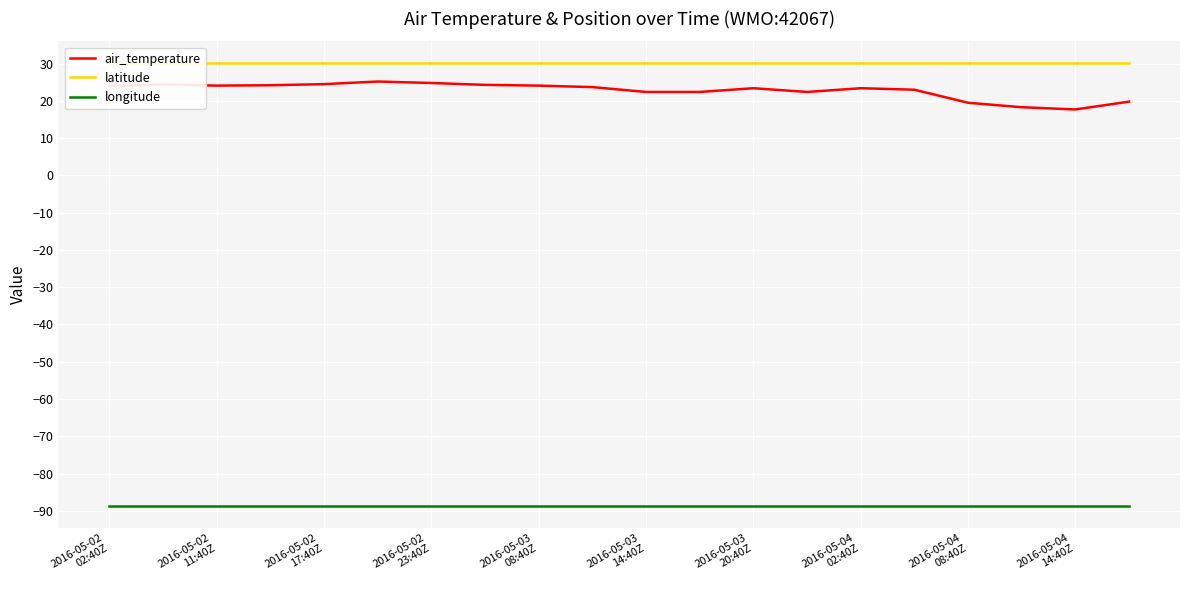

At which label does longitude reach its minimum?

2016-05-02
02:40Z